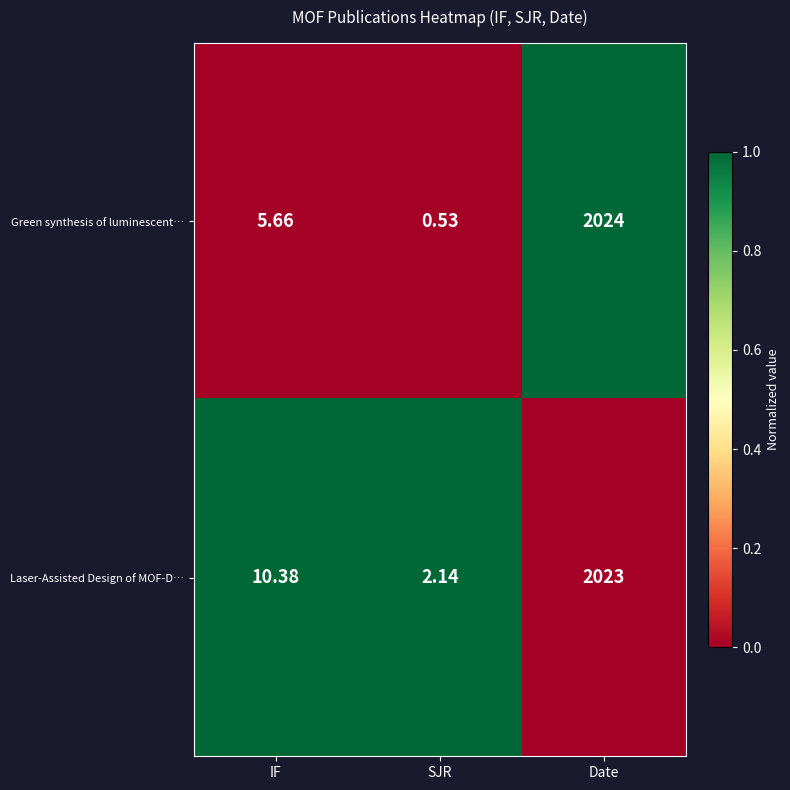

At IF, list the series in order from largest to smallest.

Laser-Assisted Design of MOF-D…, Green synthesis of luminescent…